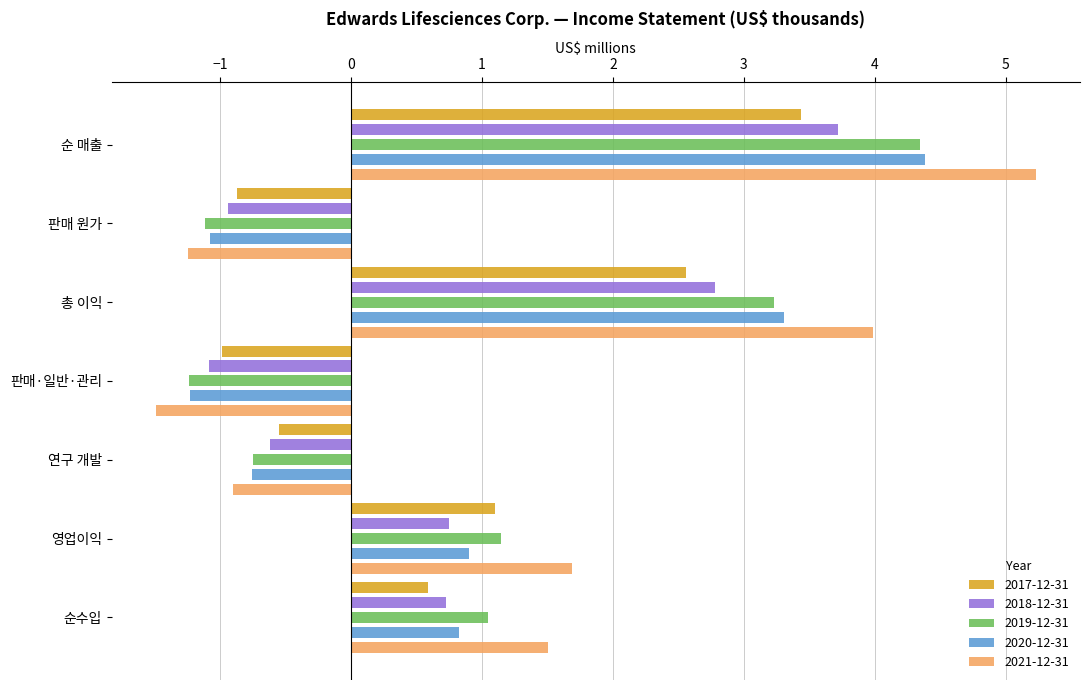

True or false: 2021-12-31 has a value of -2.0 at 판매 원가.

False